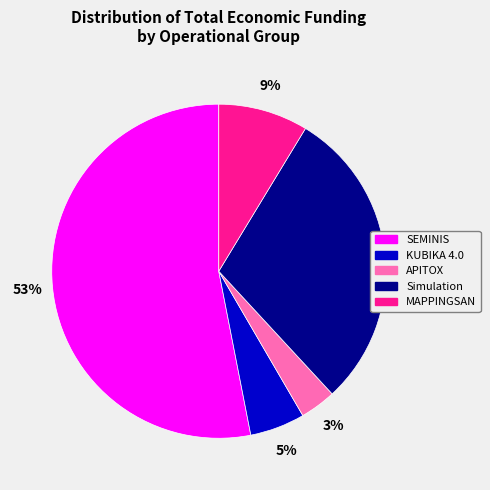

To the nearest percent, what percentage of the pie is MAPPINGSAN?

9%